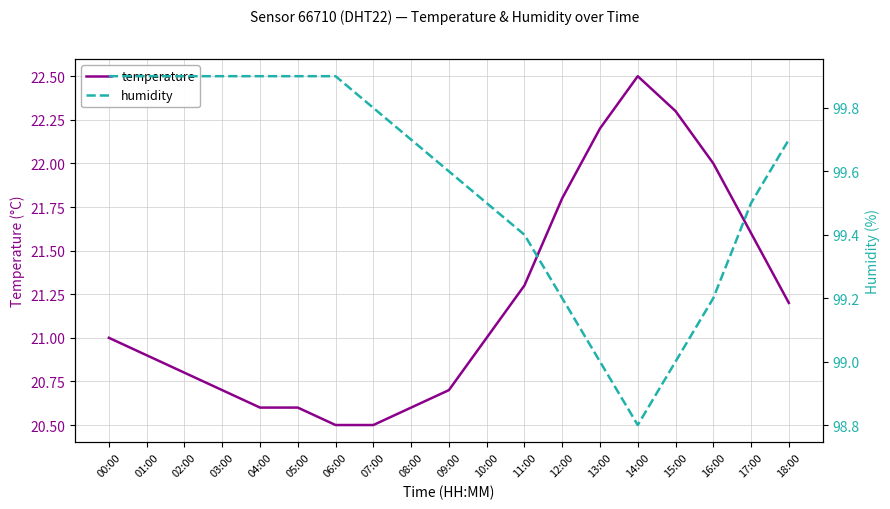

Rank the series by their maximum value, from highest to lowest.

humidity, temperature